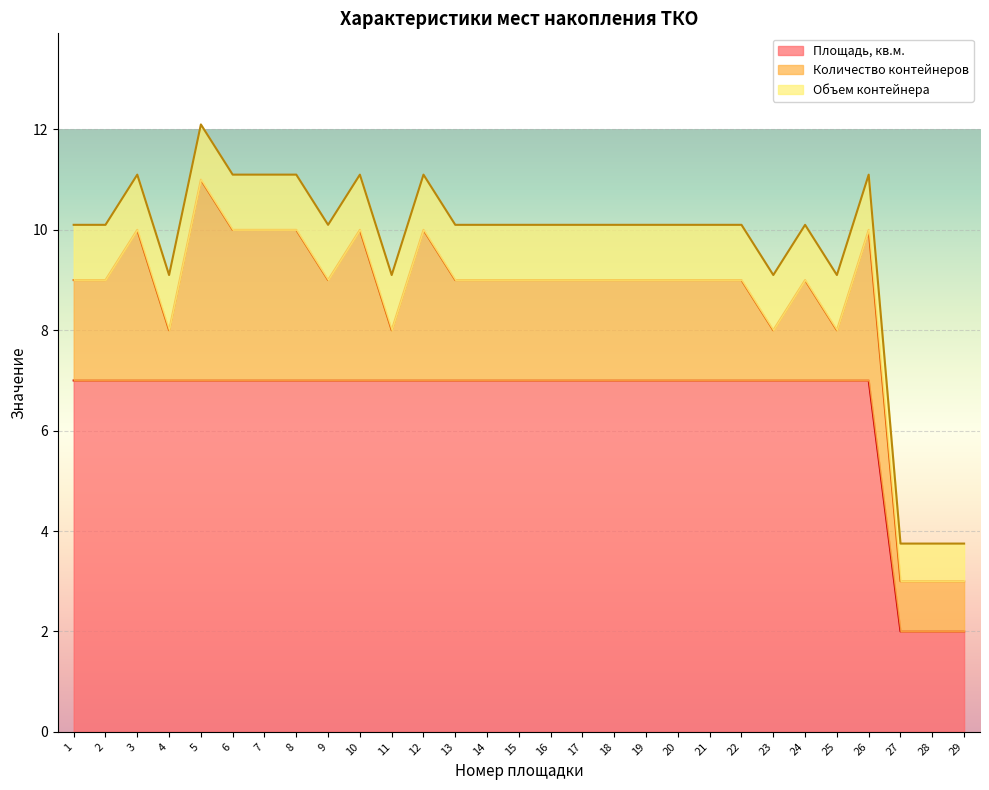

What is the value of the Объем контейнера point at the 8th from the left?

1.1